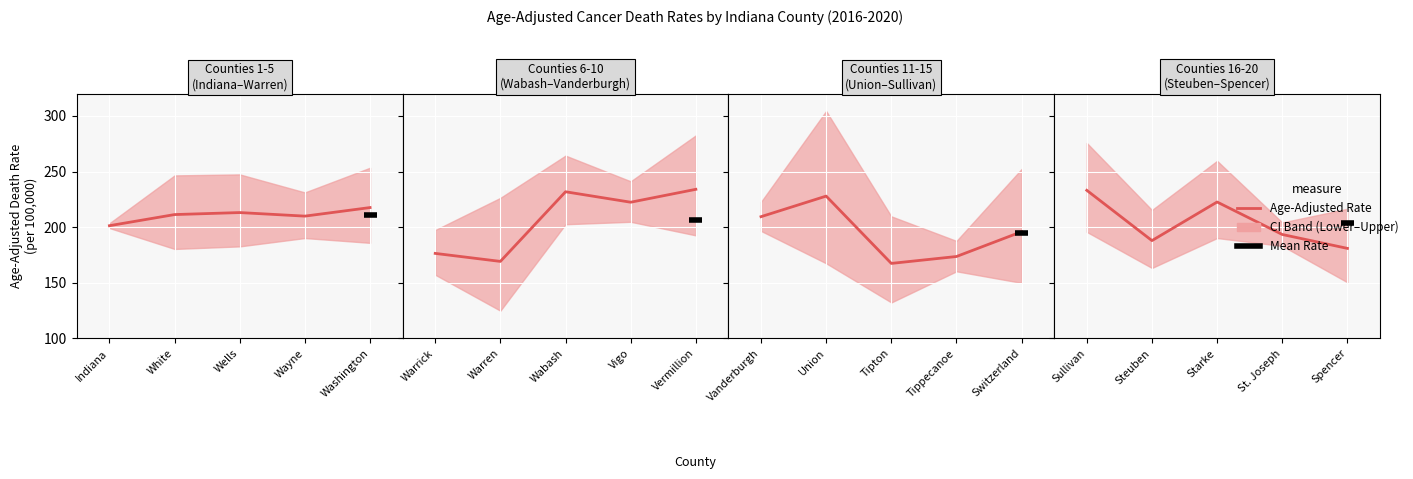

What is the minimum value shown in the chart?

180.9